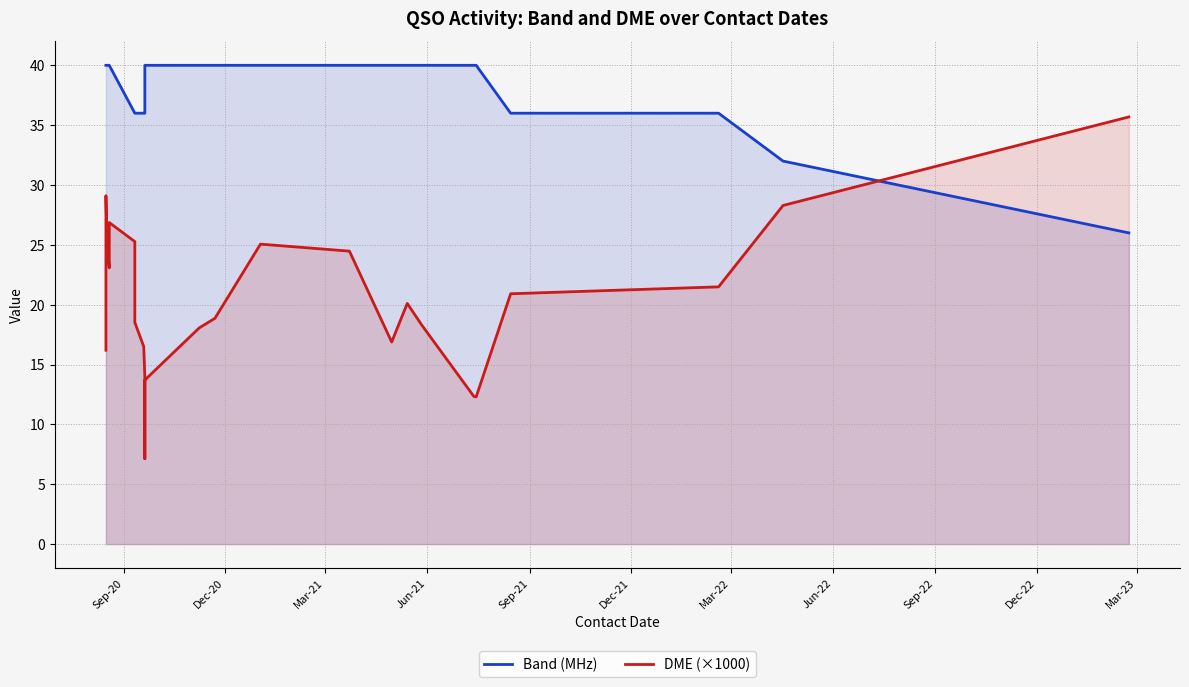

Reading left to right, extract all data points from this chart.

Band (MHz): 40.0	40.0	40.0	40.0	40.0	36.0	36.0	36.0	36.0	36.0	40.0	40.0	40.0	40.0	40.0	40.0	40.0	40.0	40.0	40.0	36.0	36.0	32.0	26.0
DME (×1000): 16.2	29.1	25.1	23.1	26.9	25.3	18.5	16.5	13.9	7.1	13.7	18.1	18.9	25.1	24.5	16.9	20.1	18.3	12.3	12.3	20.9	21.5	28.3	35.7